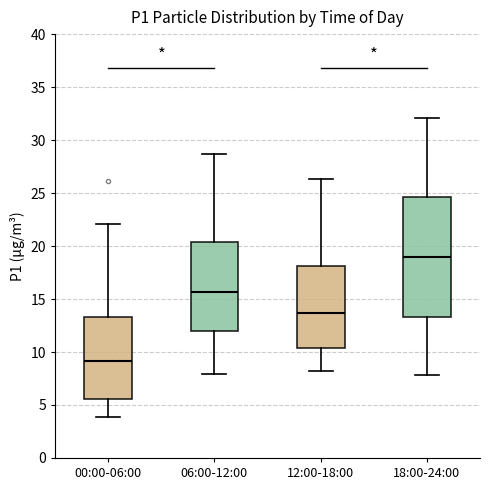

Reading left to right, read every box against the y-axis: the position of its median line, the range the box covers, and the ends of its whiskers. The values are not printed on the chart, so give them approximately, as read against the axis.

00:00-06:00: median 9.0, box 5.5 to 13.5, whiskers 4.0 to 22.0
06:00-12:00: median 15.5, box 12.0 to 20.5, whiskers 8.0 to 28.5
12:00-18:00: median 13.5, box 10.5 to 18.0, whiskers 8.0 to 26.5
18:00-24:00: median 19.0, box 13.5 to 24.5, whiskers 8.0 to 32.0